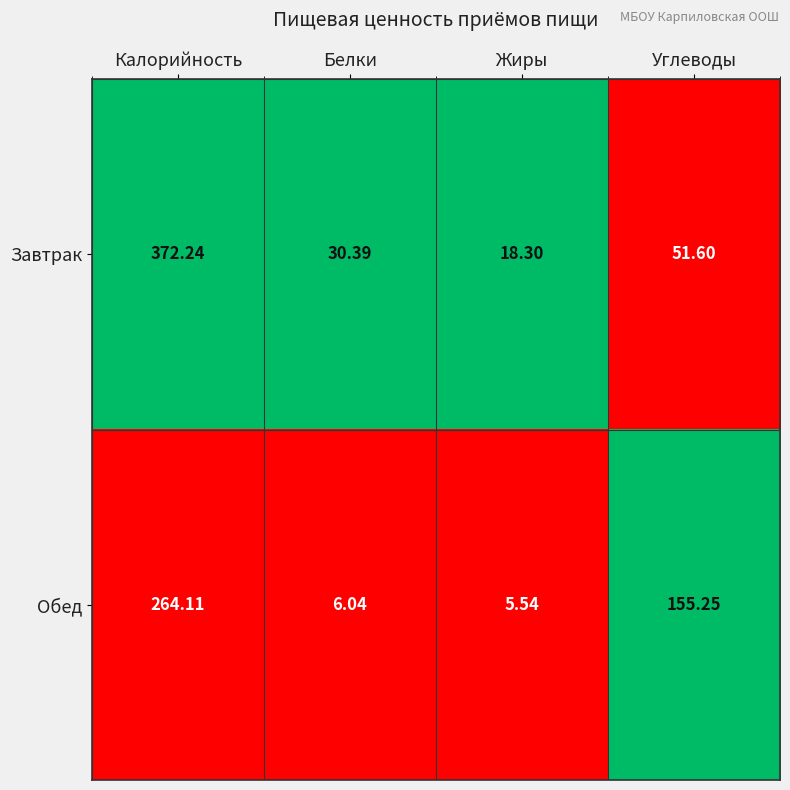

What is the difference between the highest and lowest values at Калорийность?

108.1